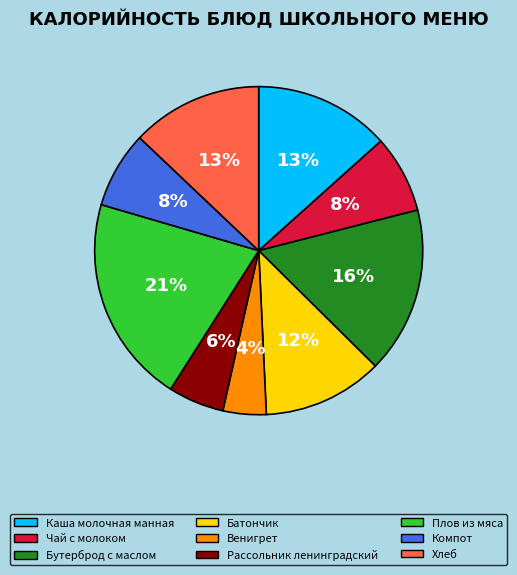

Is there any slice that represents more than half of the pie?

No